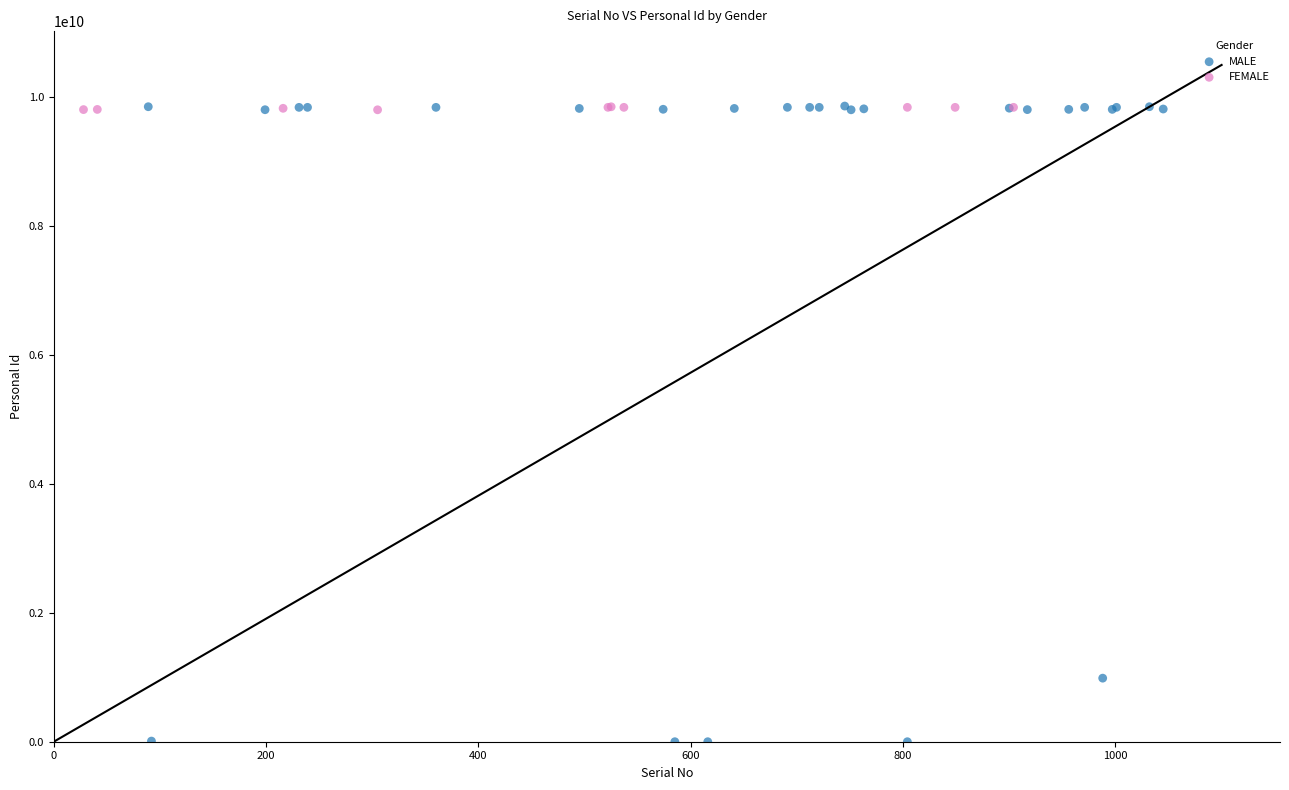

Which series has the largest Y range (max minus min)?

MALE